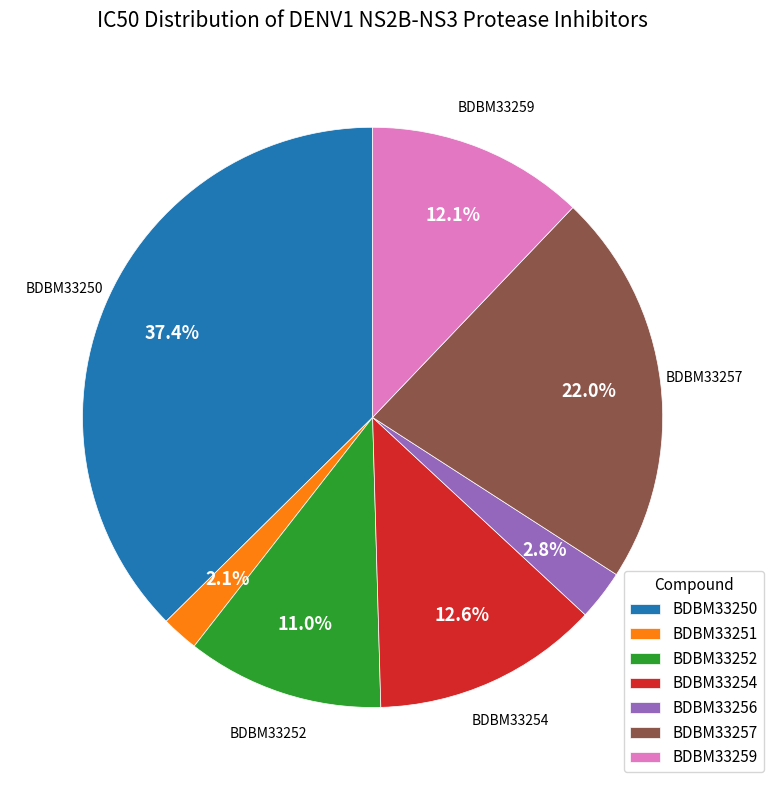

Approximately how many times larger is the value at BDBM33256 compared to BDBM33254?

0.2